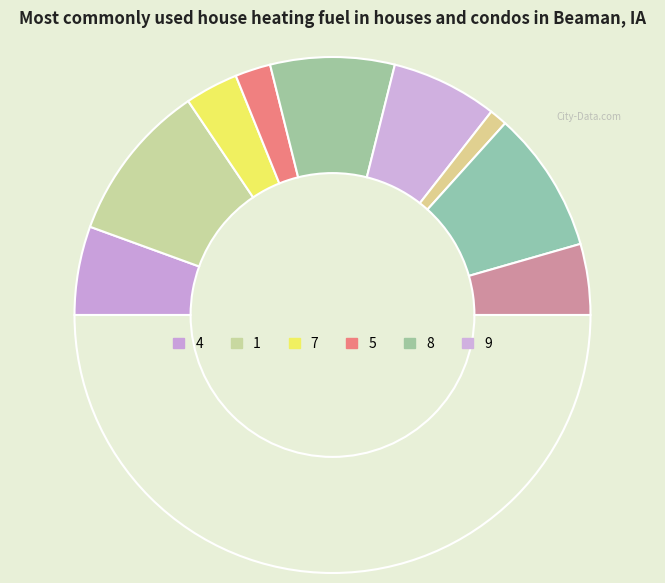

What is the smallest slice in the pie chart?

3